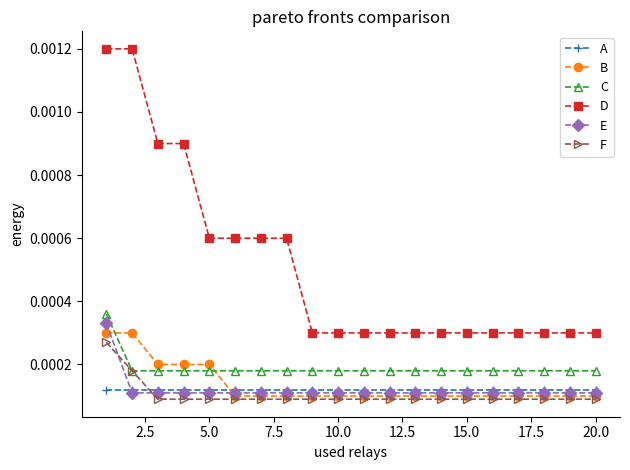

How many F values are between 0 and 1?

20